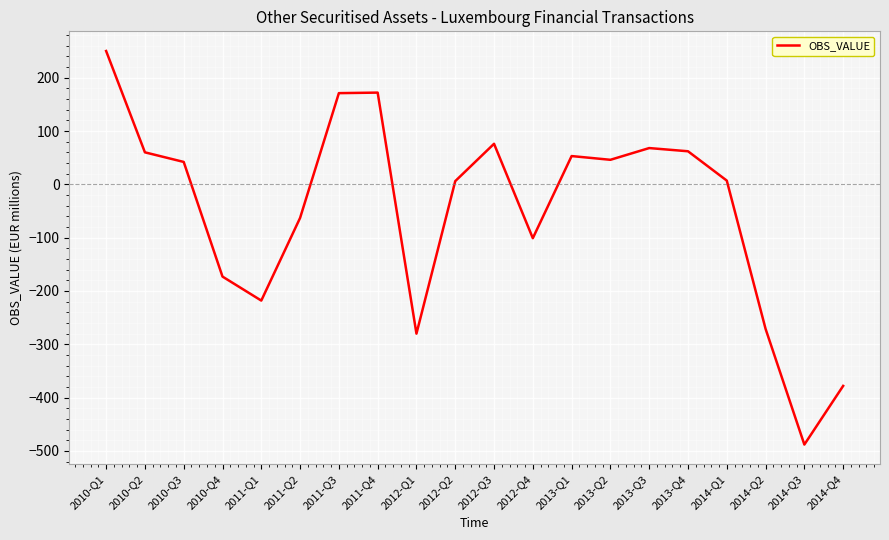

What is the change in value from 2012-Q1 to 2013-Q1?

+333